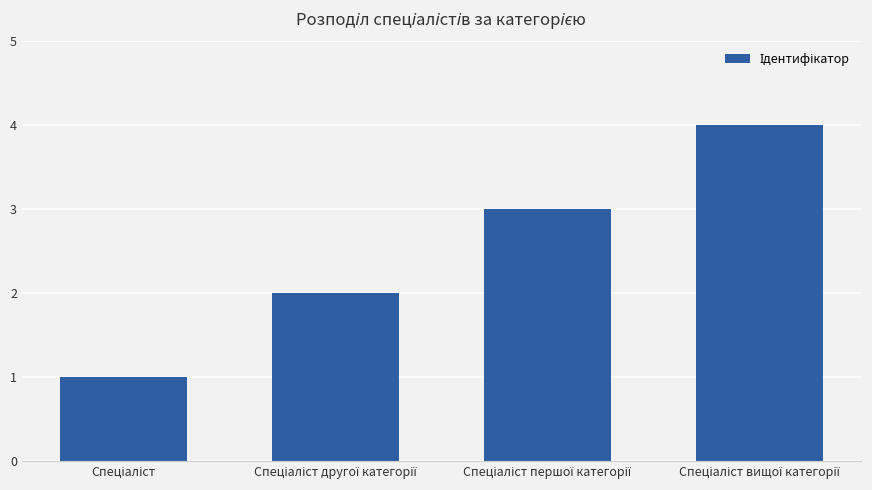

What is the sum of all values?

10